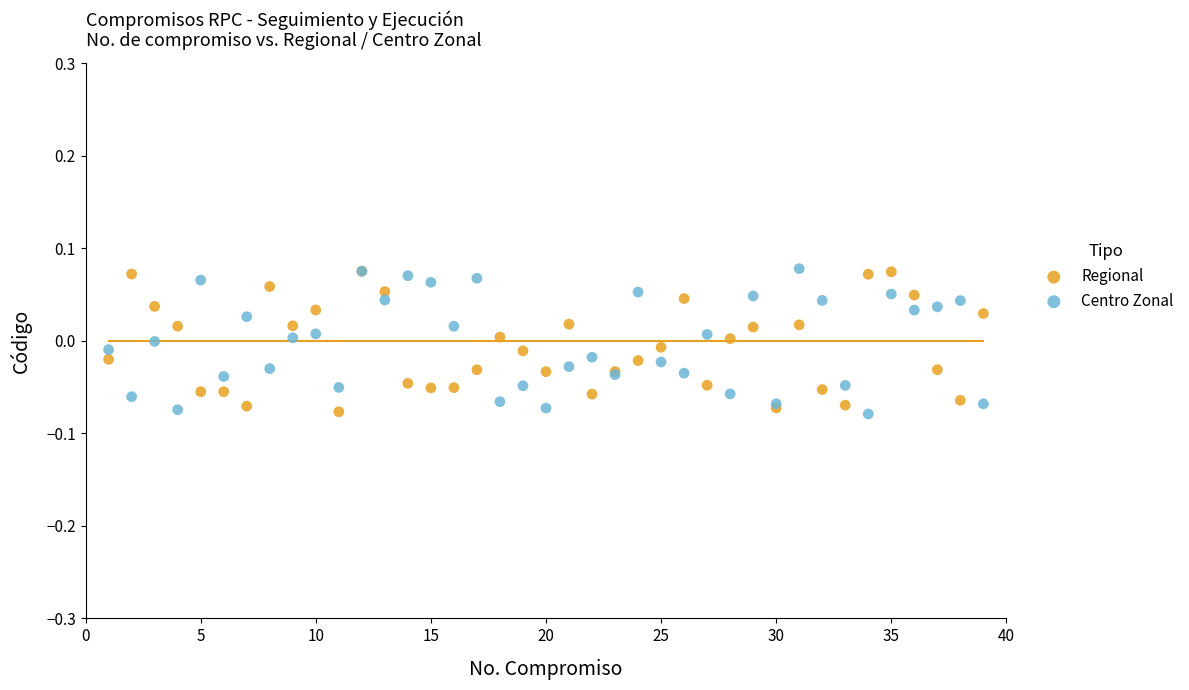

What are all the series names shown in the legend?

Regional, Centro Zonal